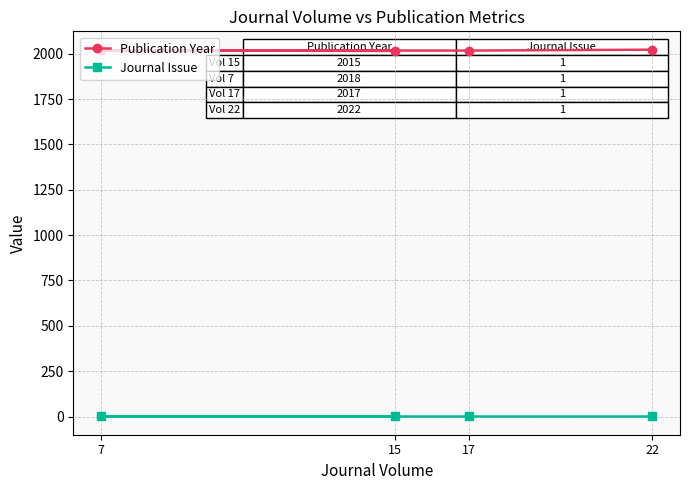

Is it true that Journal Issue equals 0 at 17?

False